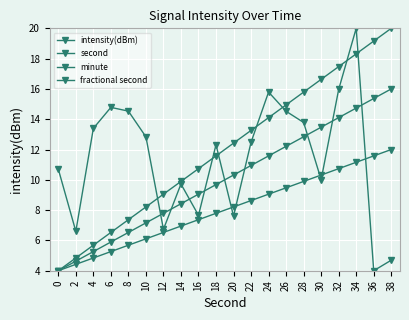

How many values in the second series are below 12?

10